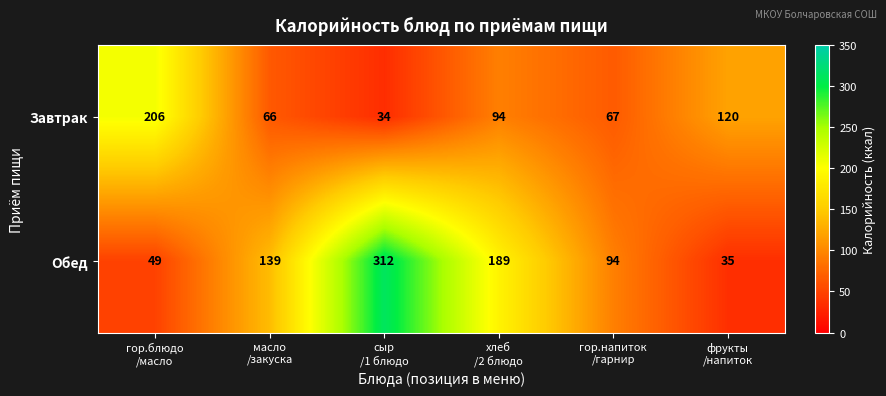

Reading left to right, list all the values displayed in this chart.

Завтрак: 206	66	34	94	67	120
Обед: 49	139	312	189	94	35